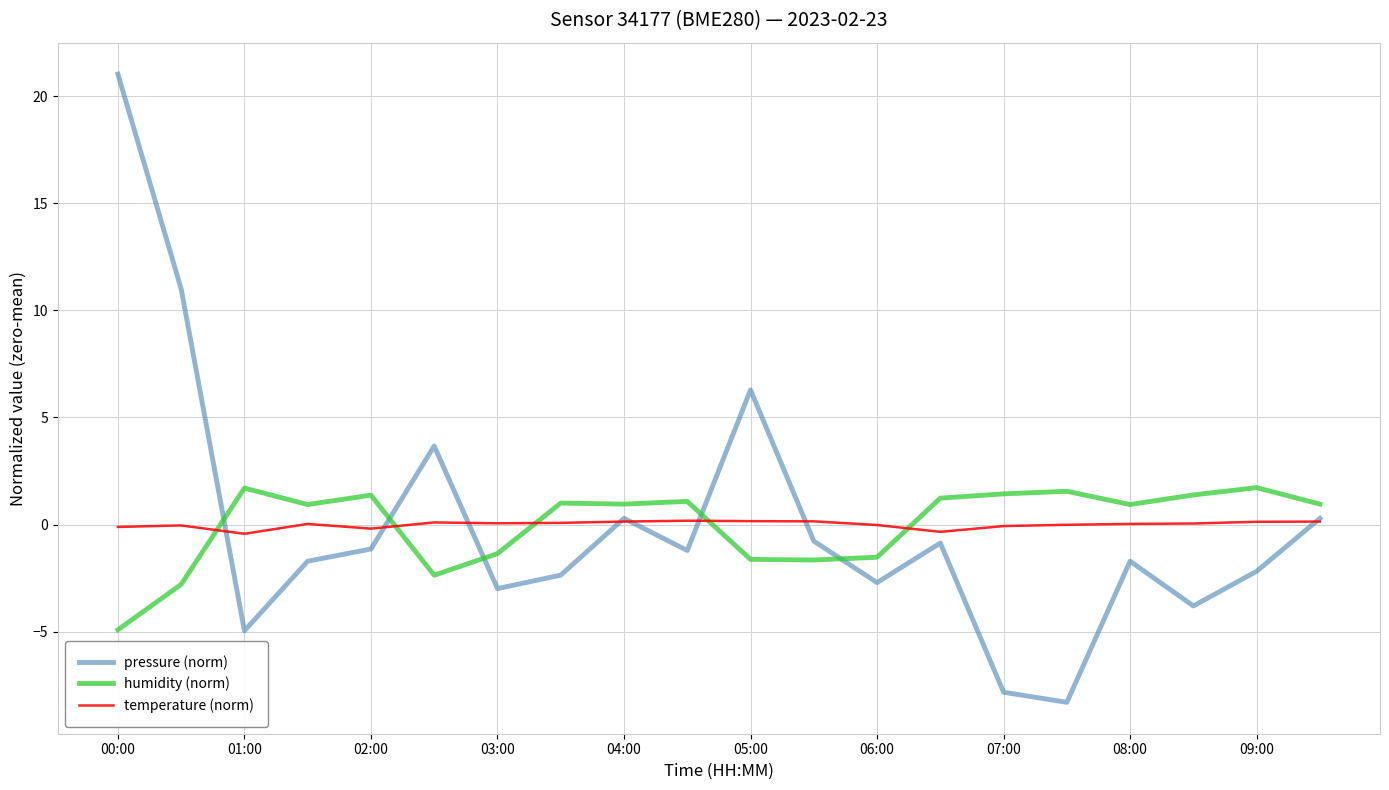

What is the maximum value for humidity (norm)?

1.7